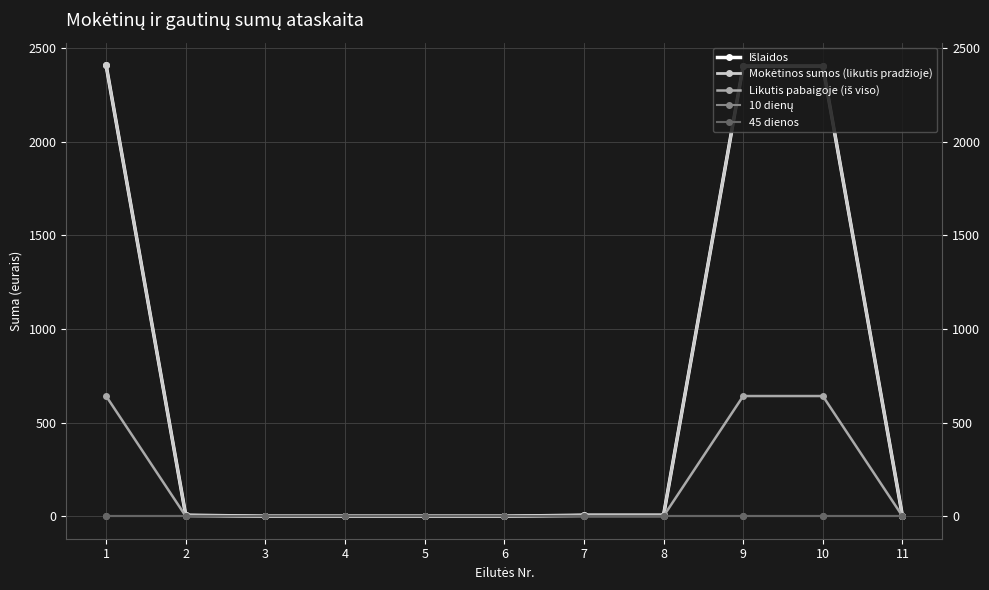

Rank the series at 5 from highest to lowest value.

Išlaidos, Mokėtinos sumos (likutis pradžioje), Likutis pabaigoje (iš viso), 10 dienų, 45 dienos